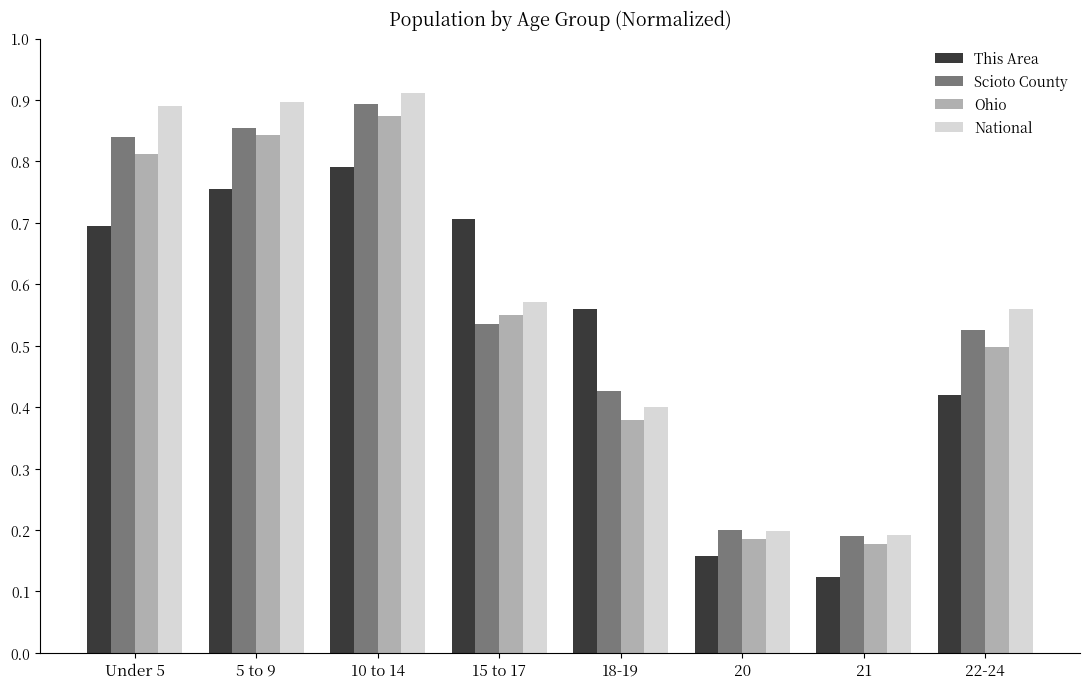

Count the Ohio values in the range 0 to 1.

8